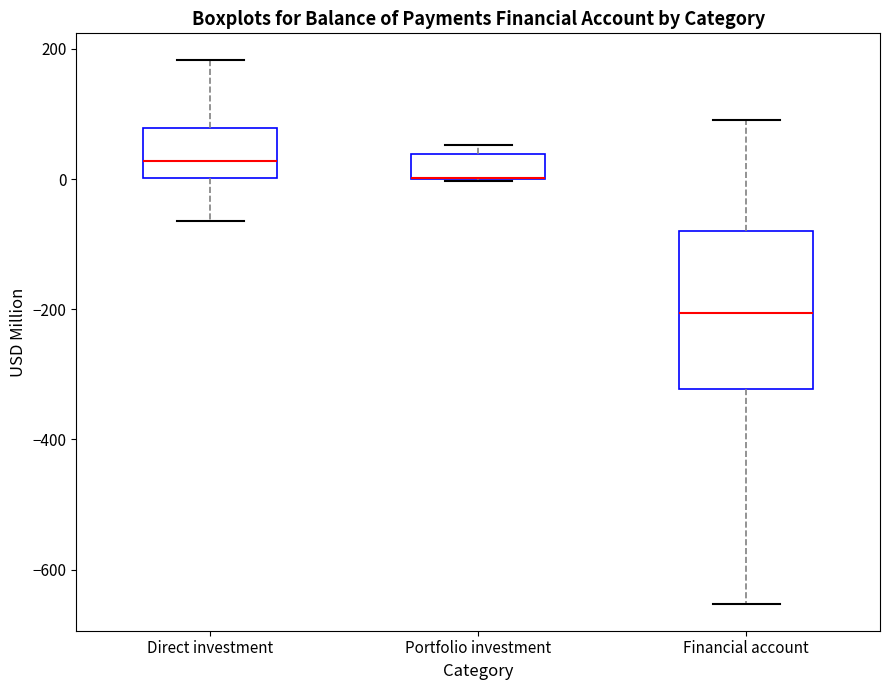

Which box is the tallest, from its lower edge to its upper edge?

Financial account